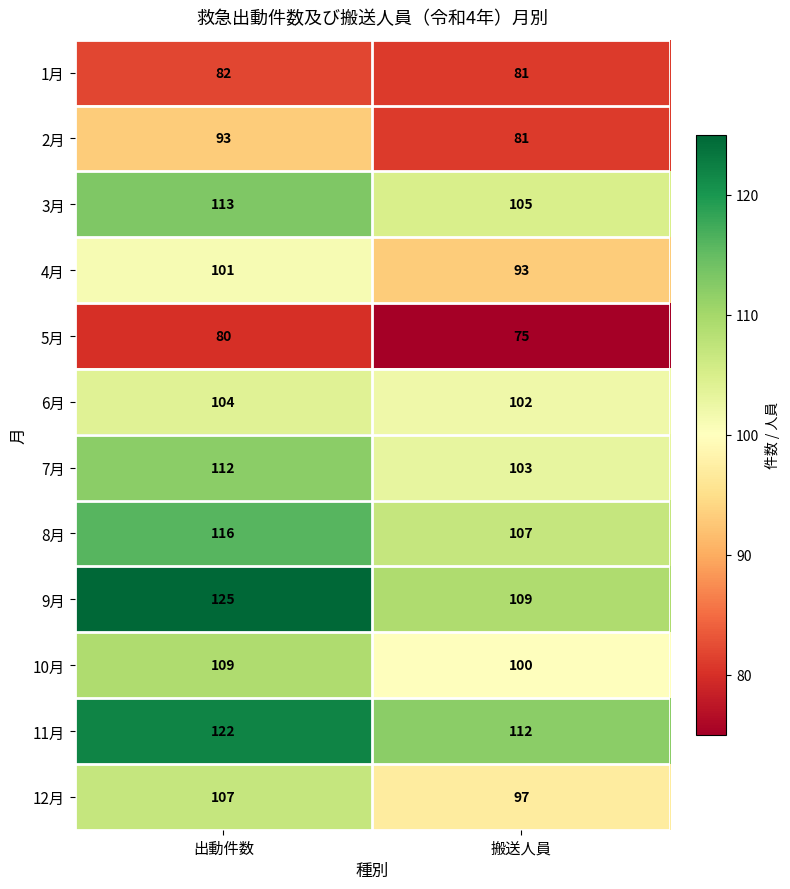

Is it true that 7月 equals 103 at 搬送人員?

True